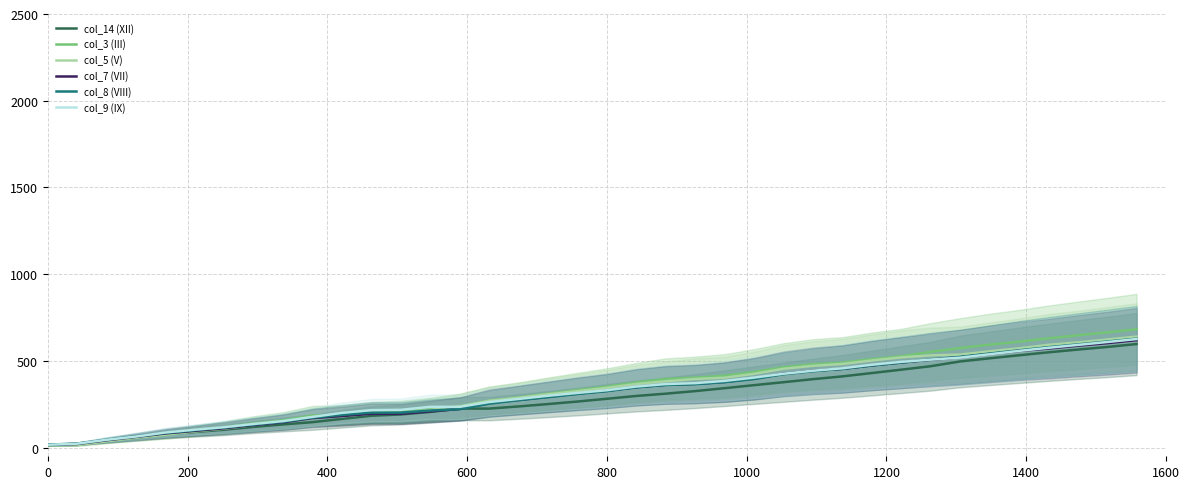

Rank the series by their maximum value, from highest to lowest.

col_3 (III), col_5 (V), col_8 (VIII), col_9 (IX), col_7 (VII), col_14 (XII)